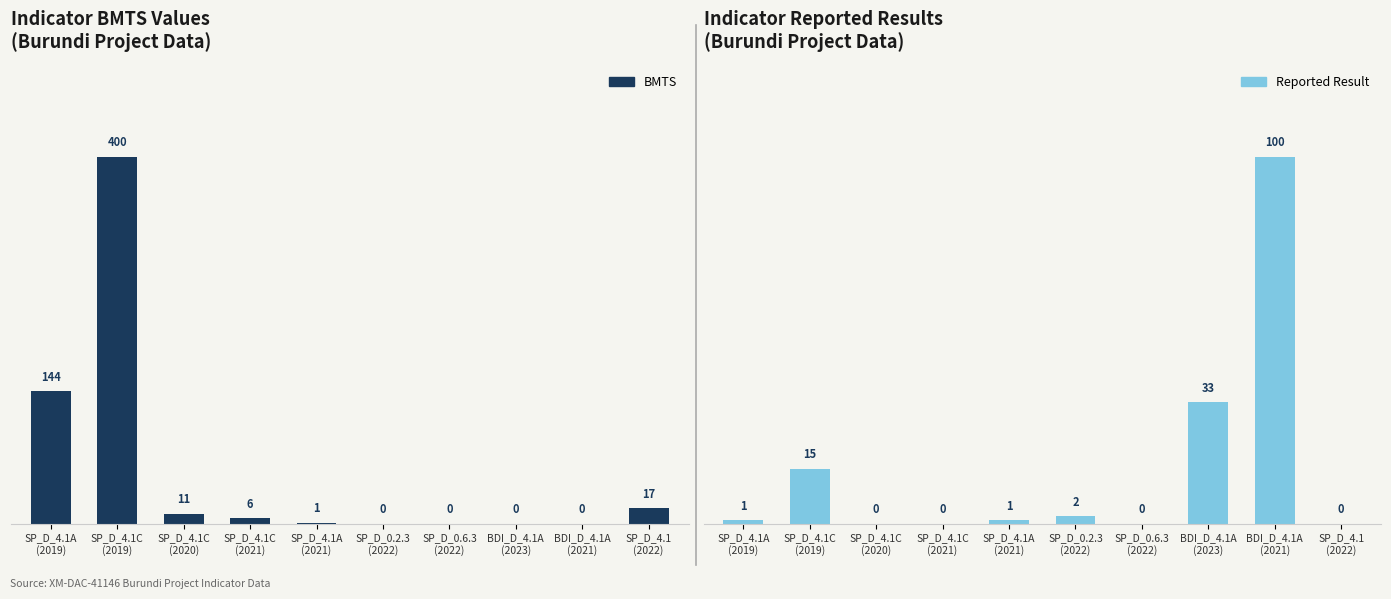

At which category is the sum across all series the highest?

SP_D_4.1C
(2019)